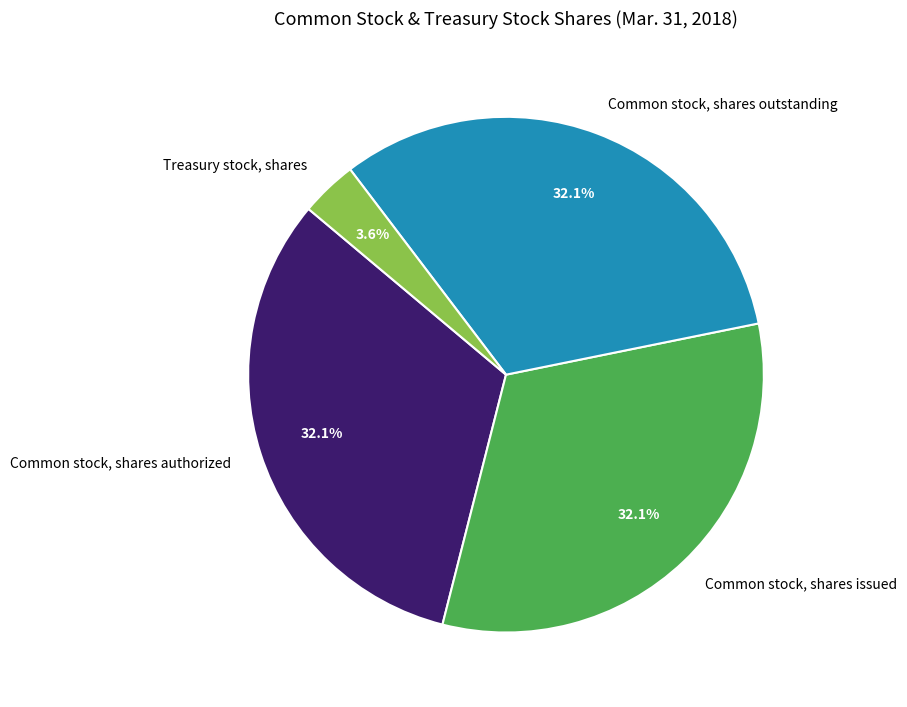

What portion of the pie excludes Treasury stock, shares?

96.4%